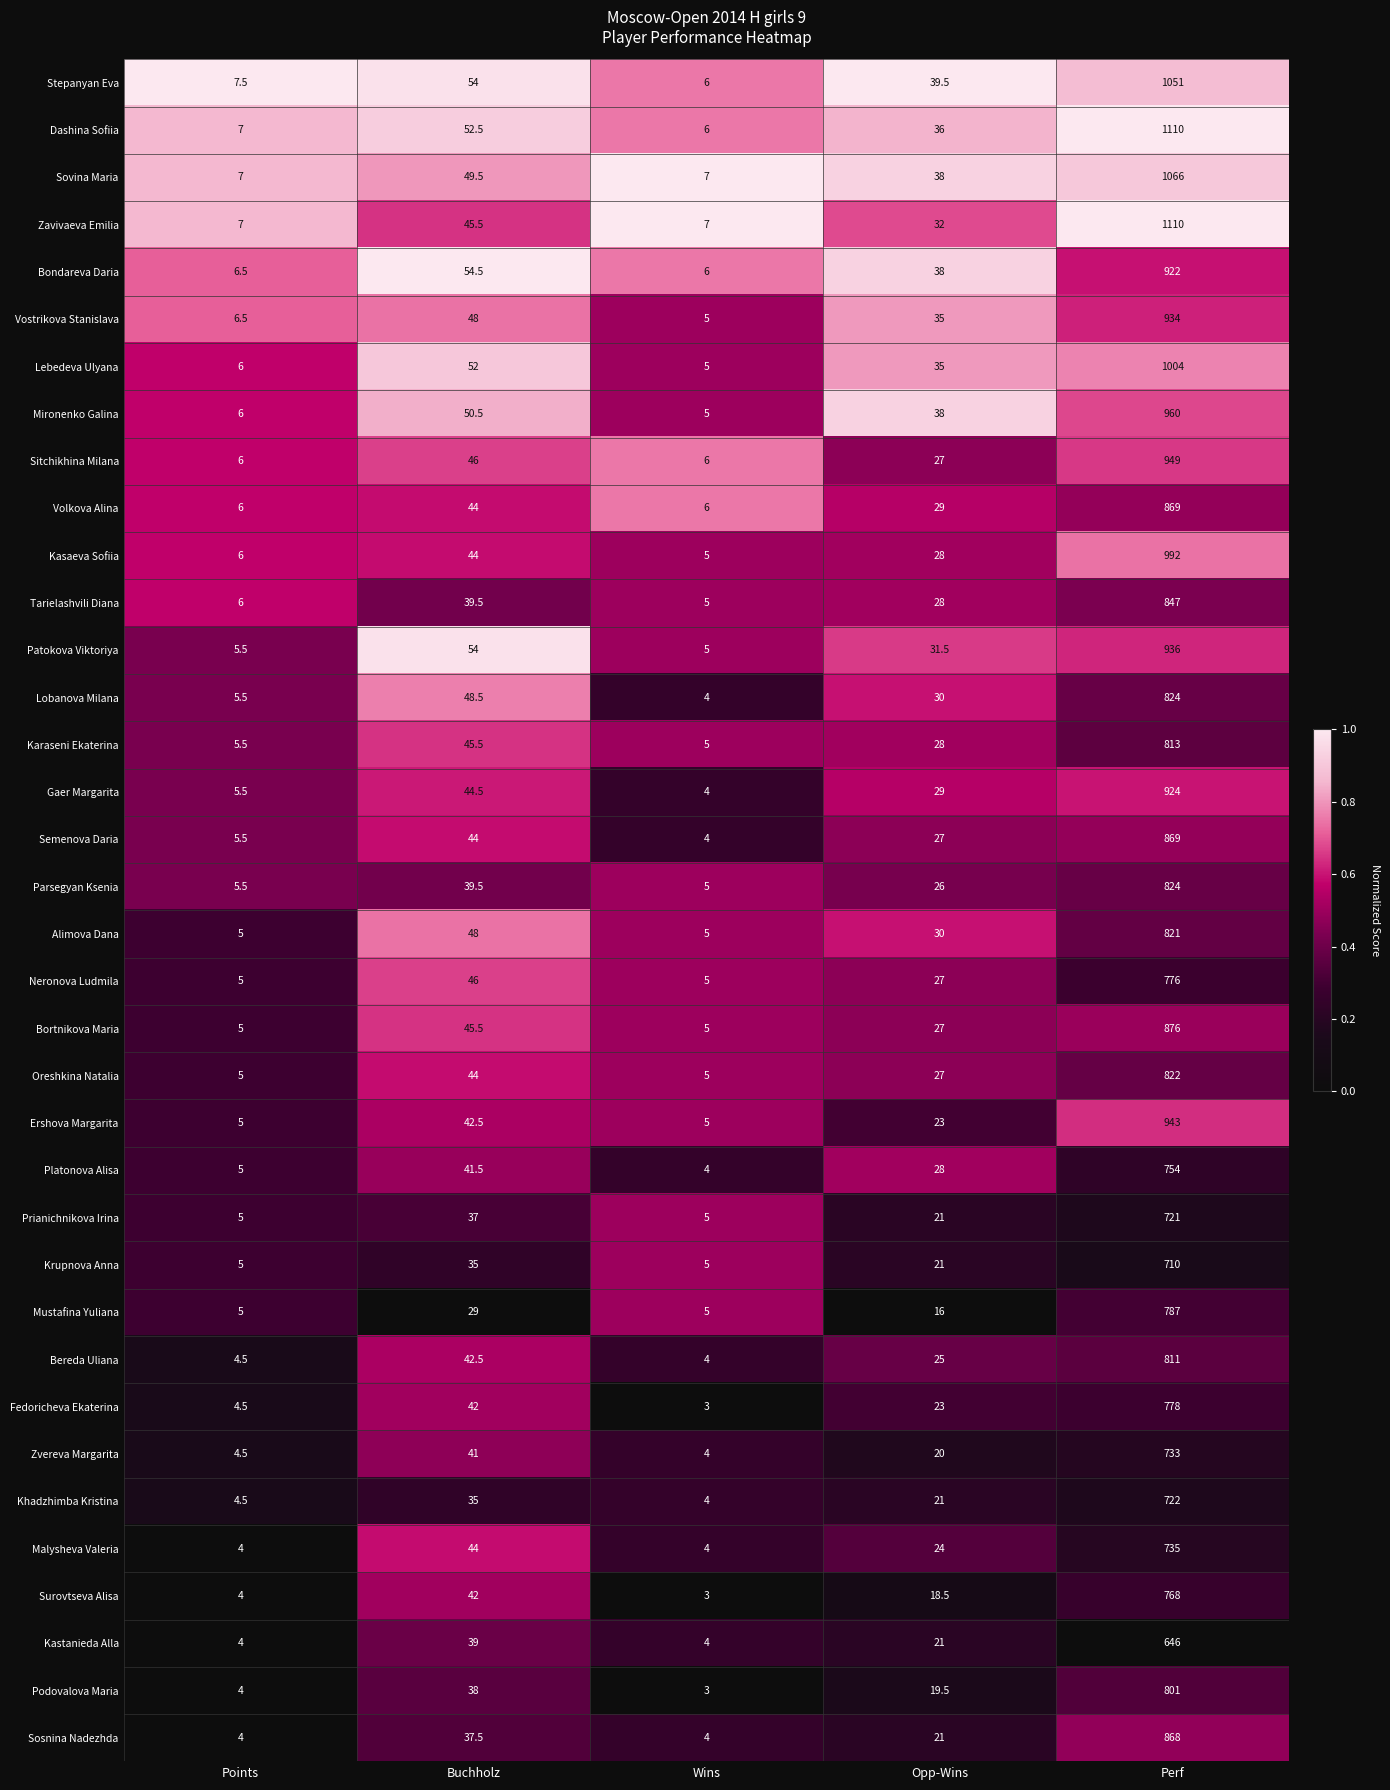

Is it true that Dashina Sofiia equals 6.0 at Wins?

True